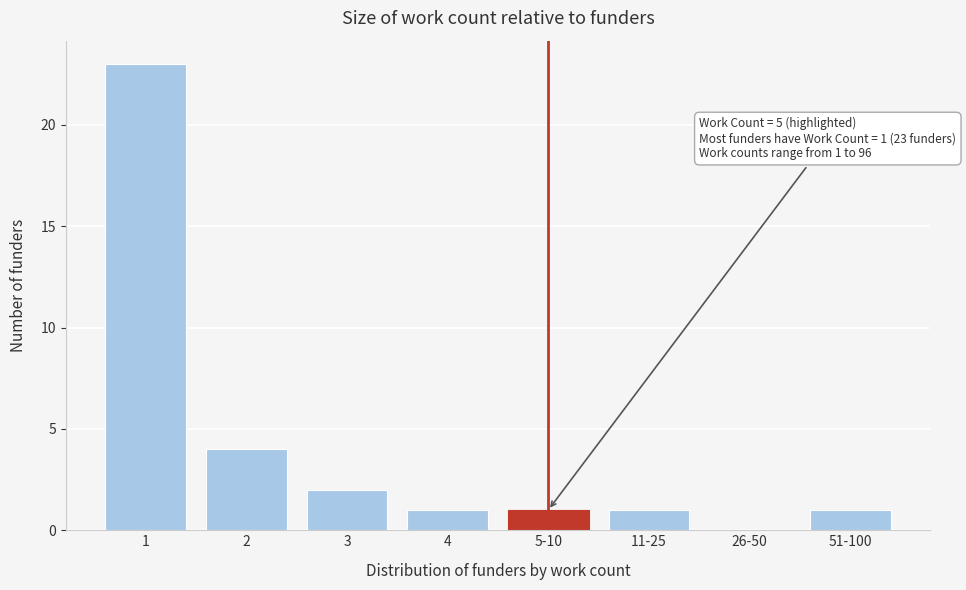

Reading left to right, list all the values displayed in this chart.

1=23	2=4	3=2	4=1	5-10=1	11-25=1	26-50=0	51-100=1